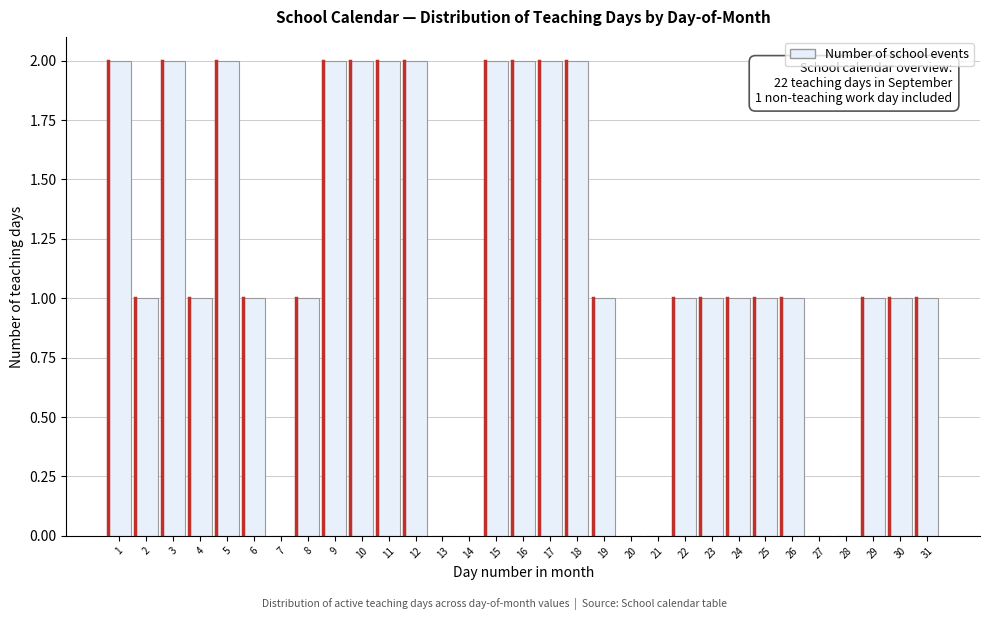

True or false: the data shows -1 at 14.

False